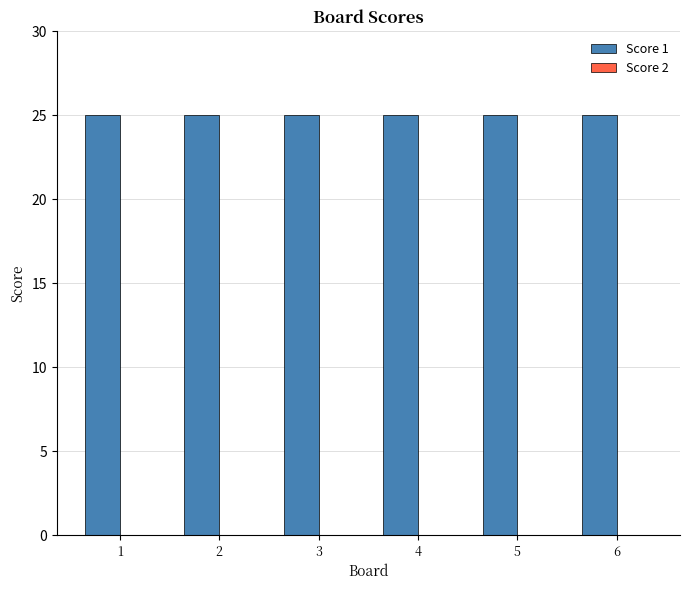

The Score 2 series shows 0 at 3. True or false?

True